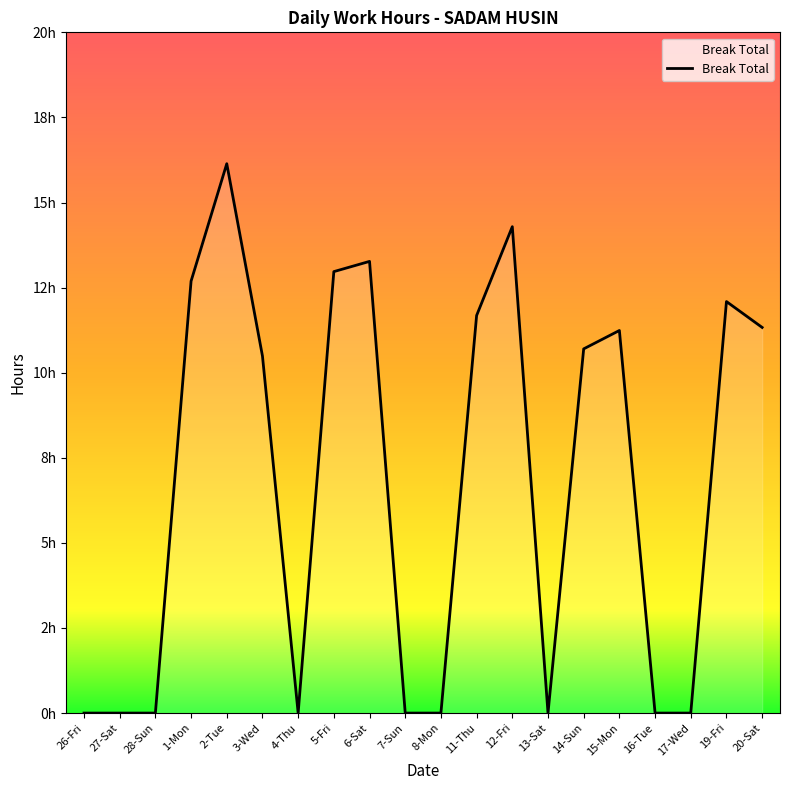

At which category does the data reach its first local peak?

2-Tue